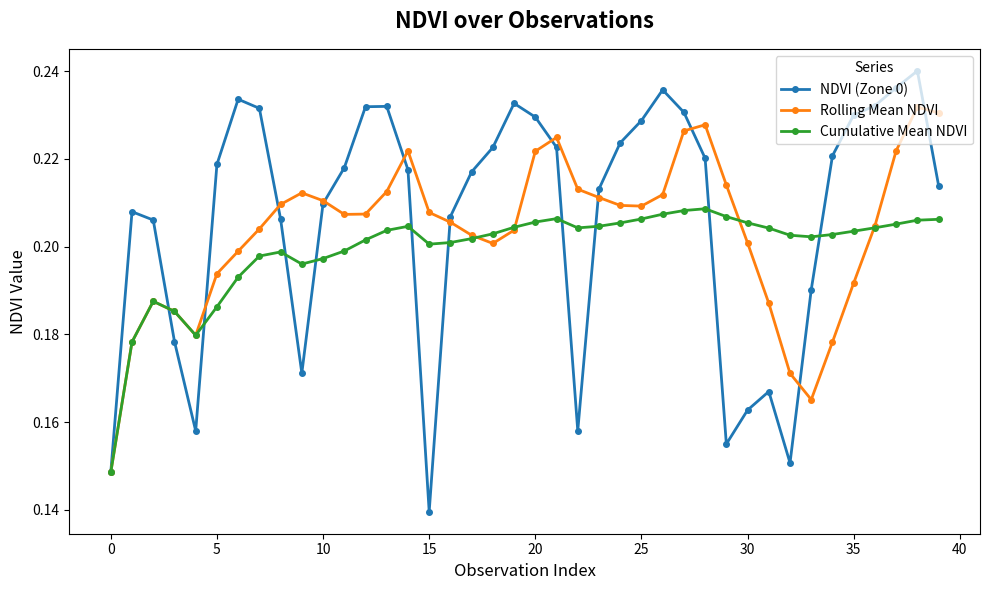

At how many categories does at least one series exceed 0?

40